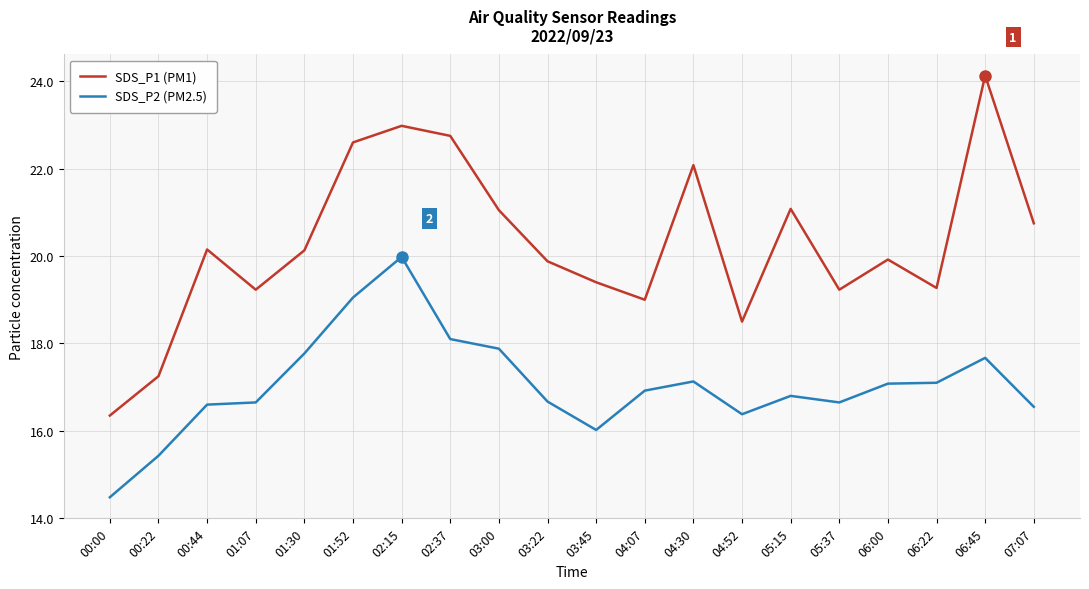

Which series has the largest total across all categories?

SDS_P1 (PM1)